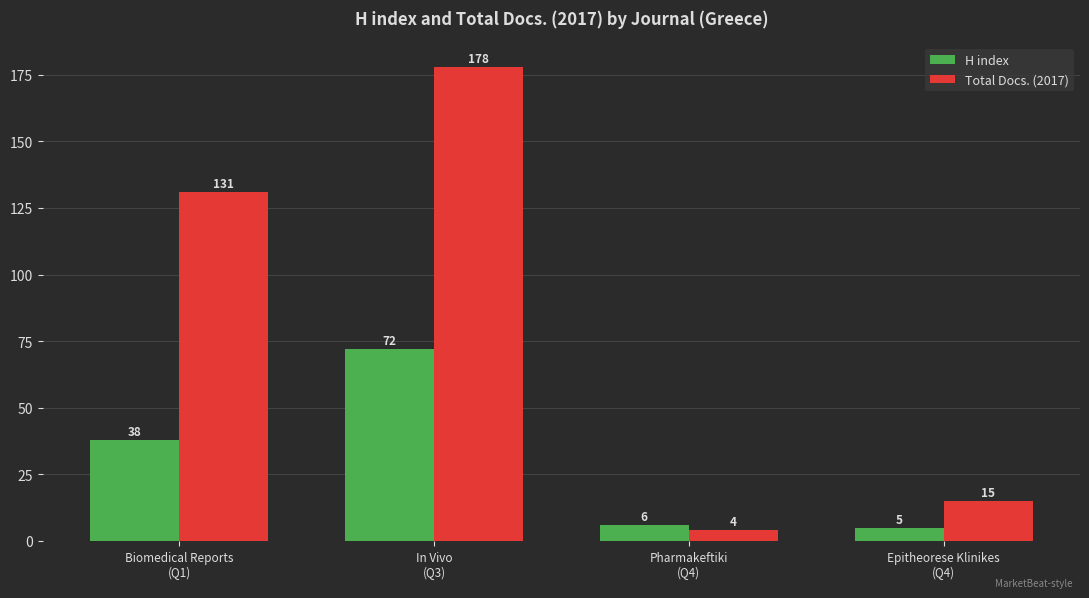

What position from the left is In Vivo
(Q3)?

2